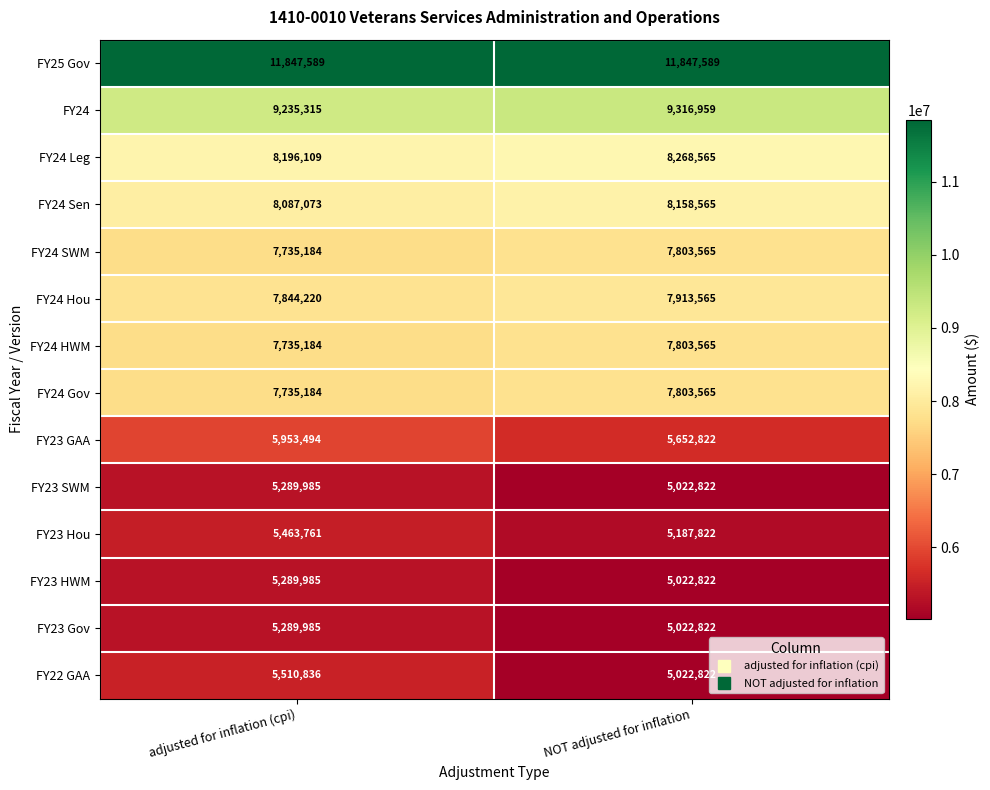

The value of FY24 SWM at adjusted for inflation (cpi) is 7735184. True or false?

True